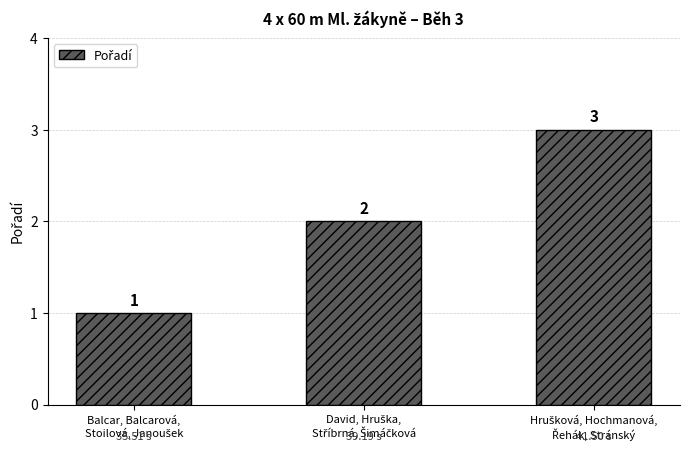

What is the sum of all values?

6